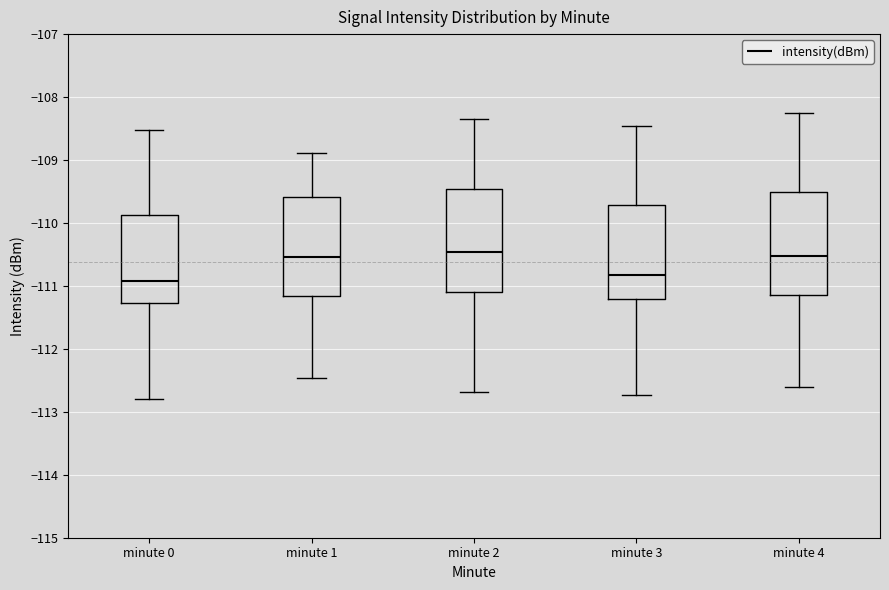

Reading left to right, read every box against the y-axis: the position of its median line, the range the box covers, and the ends of its whiskers. The values are not printed on the chart, so give them approximately, as read against the axis.

minute 0: median -110.9, box -111.3 to -109.9, whiskers -112.8 to -108.5
minute 1: median -110.5, box -111.2 to -109.6, whiskers -112.5 to -108.9
minute 2: median -110.5, box -111.1 to -109.5, whiskers -112.7 to -108.3
minute 3: median -110.8, box -111.2 to -109.7, whiskers -112.7 to -108.5
minute 4: median -110.5, box -111.2 to -109.5, whiskers -112.6 to -108.3